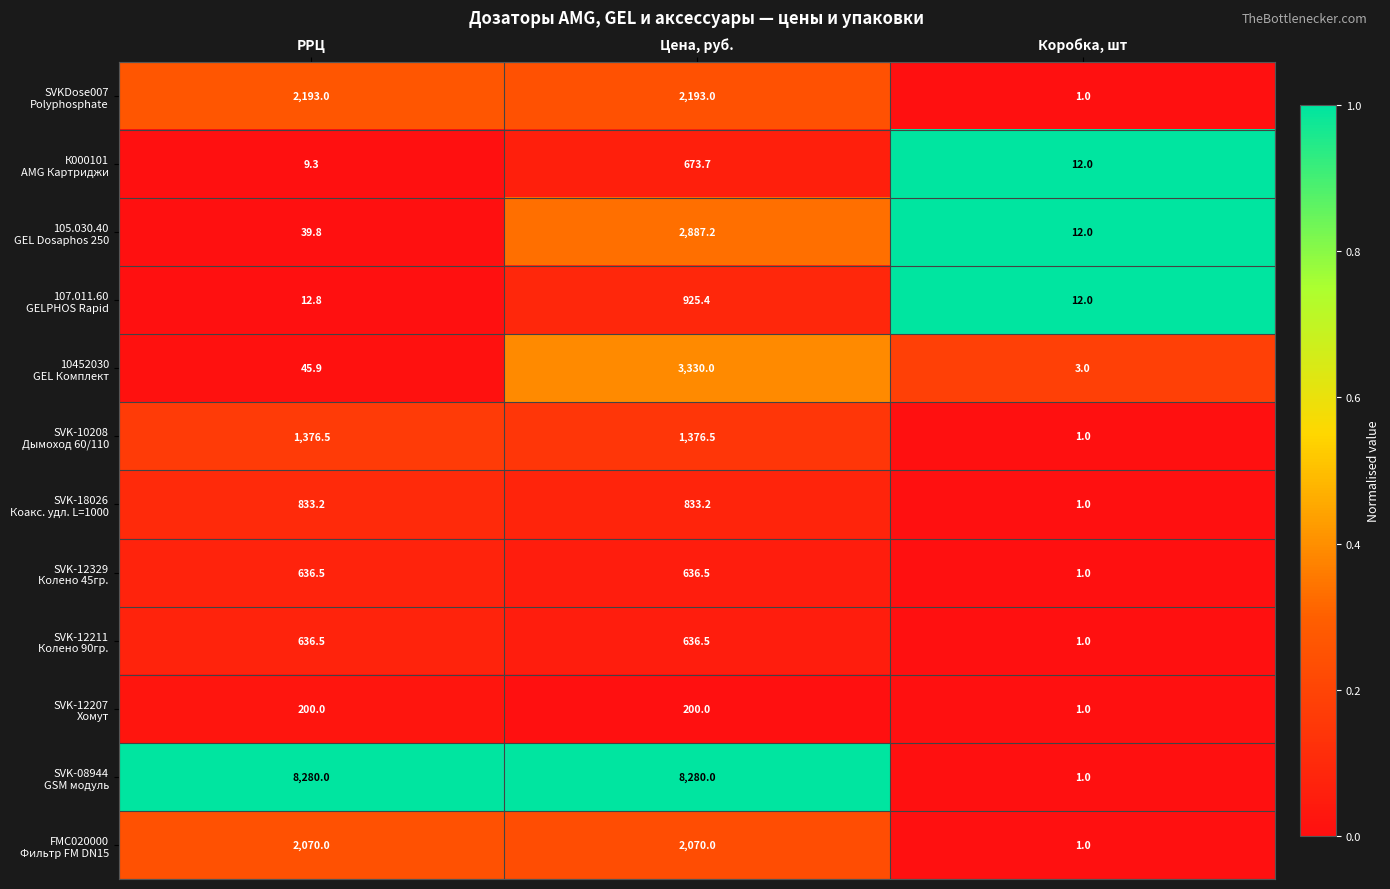

What is the minimum value shown in the chart?

1.0